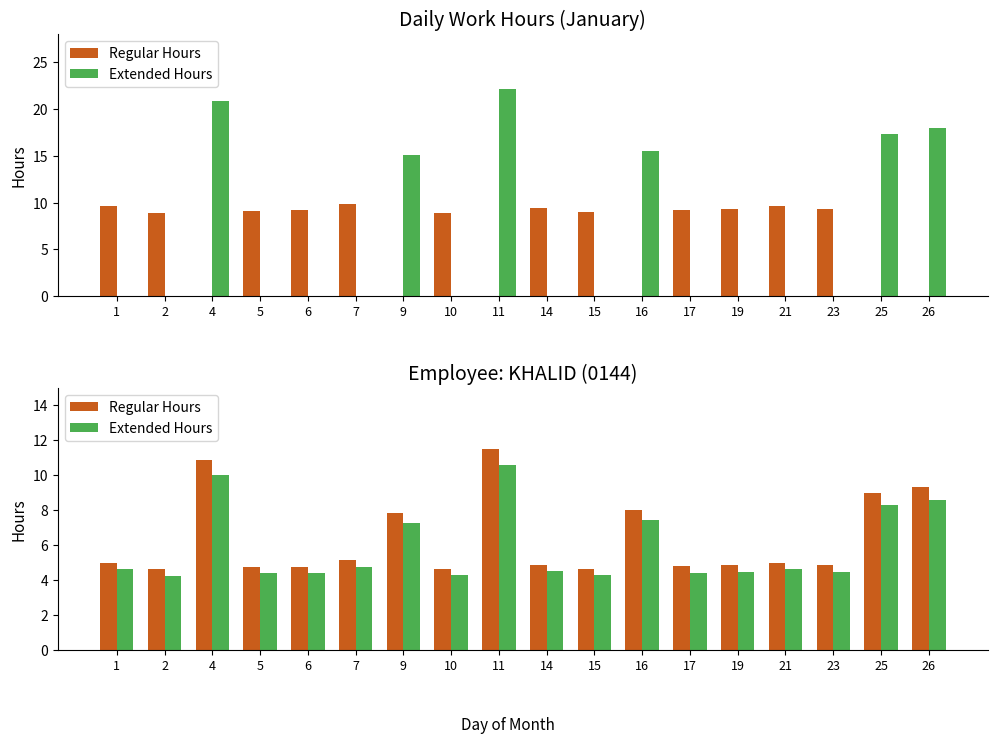

At 25, list the series in order from smallest to largest.

Extended Hours, Regular Hours